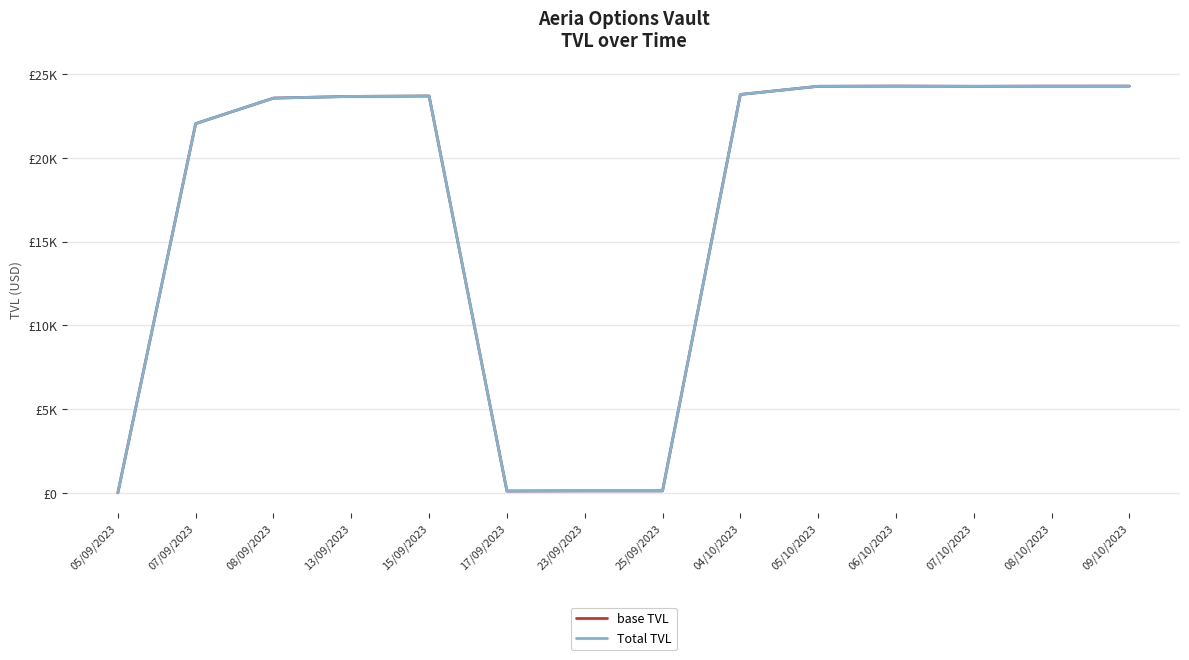

Is this an area chart (filled region under the line)?

No